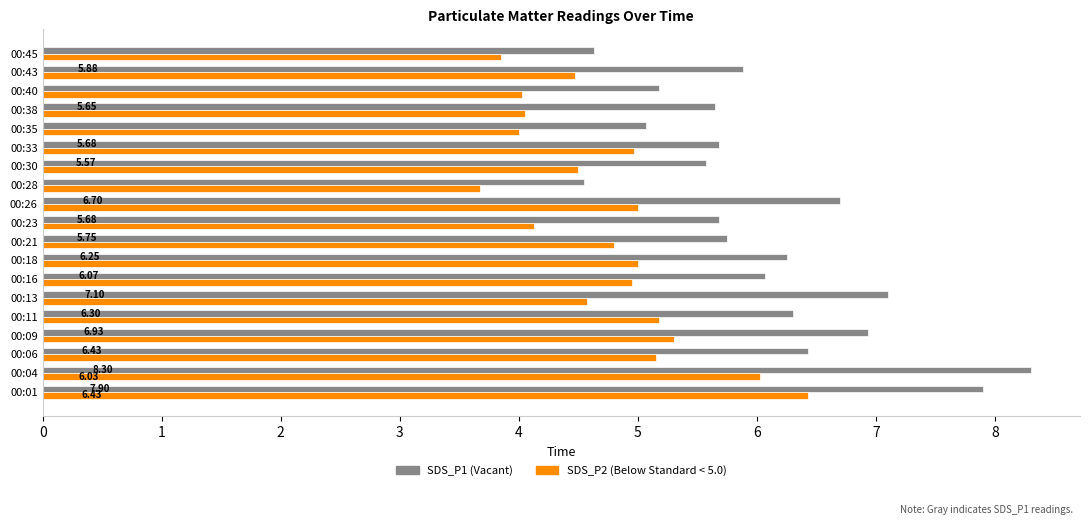

How many distinct data groups are displayed?

2